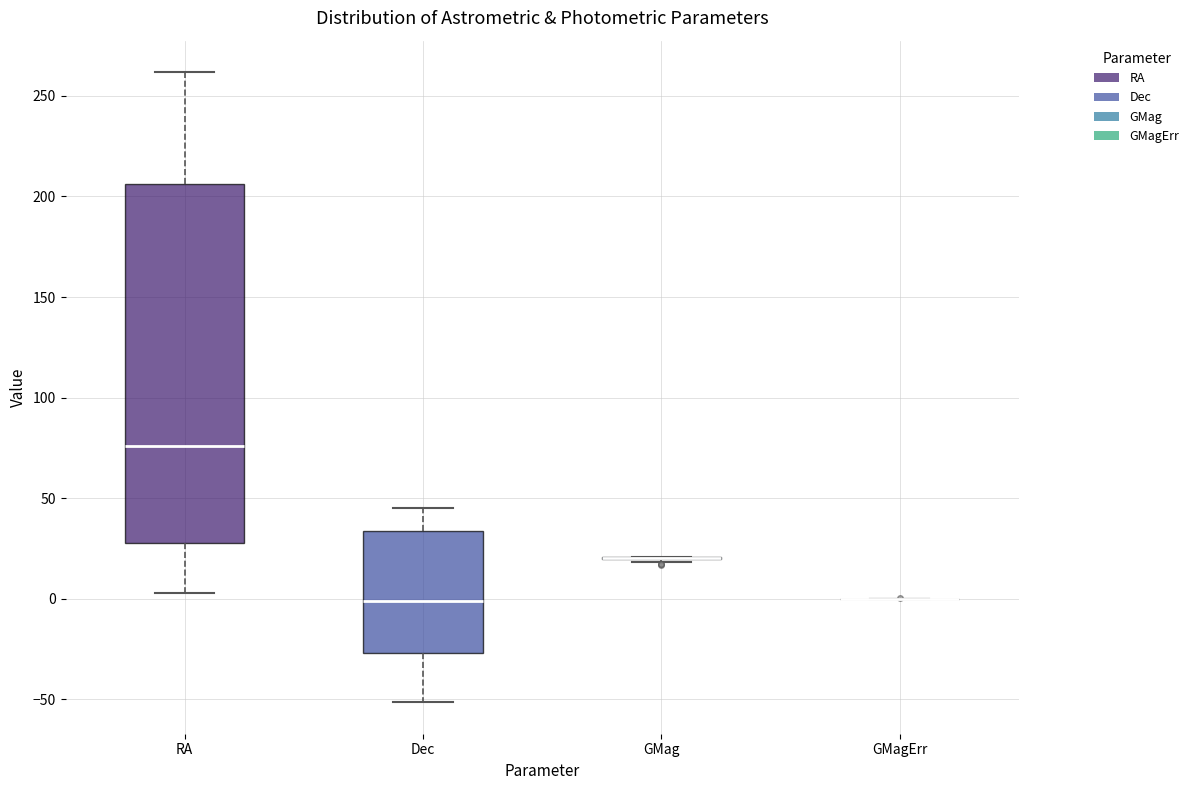

Reading left to right, transcribe this box plot: for each box, give where its median line is, the range the box spans, and where its two whiskers end, as read against the y-axis. The values are not printed on the chart, so give them approximately, as read against the axis.

RA: median 75, box 30 to 205, whiskers 5 to 260
Dec: median 0, box -25 to 35, whiskers -50 to 45
GMag: box collapsed to a line at 20, whiskers 20 to 20
GMagErr: box collapsed to a line at 0, whiskers 0 to 0